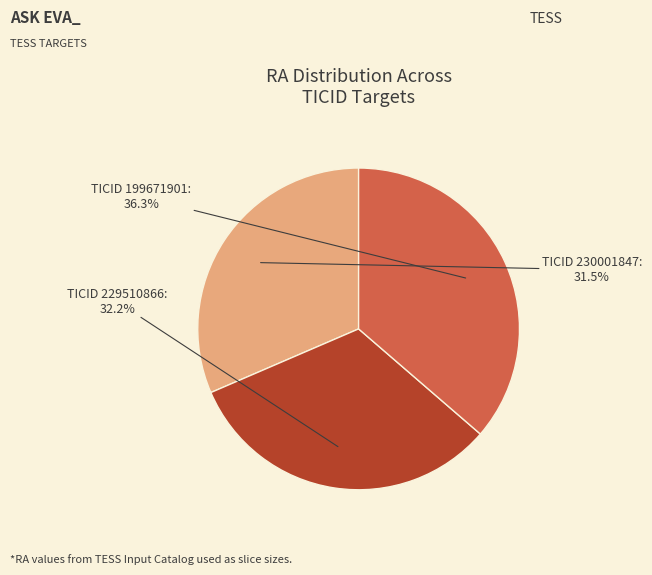

Does any single category account for the majority?

No